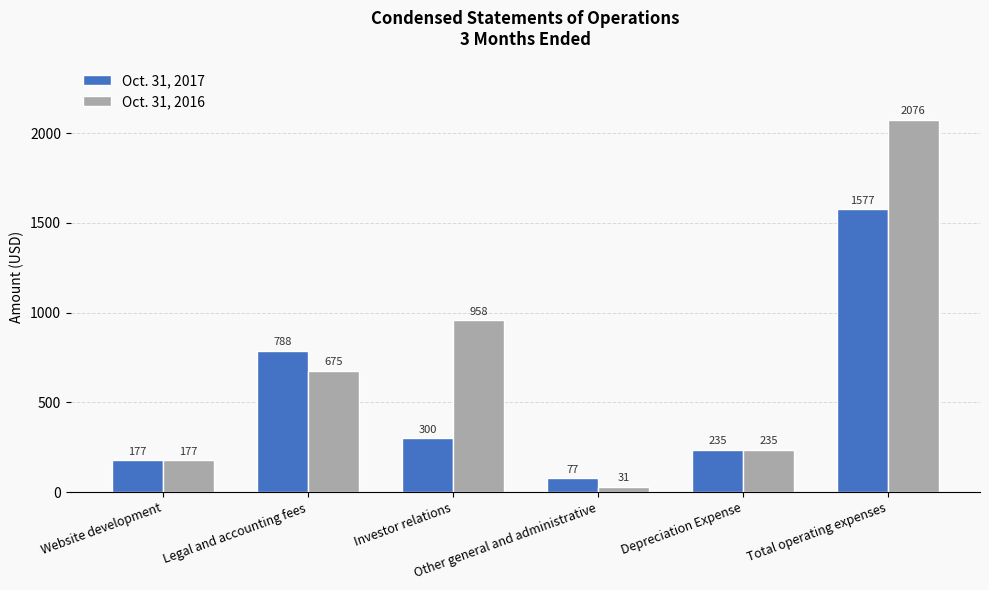

How many bars are there in total?

12